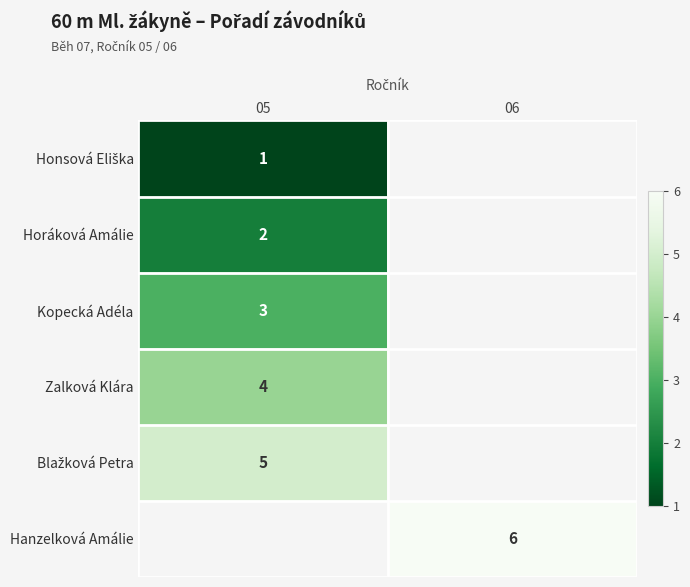

The Hanzelková Amálie series shows 6 at 06. True or false?

True